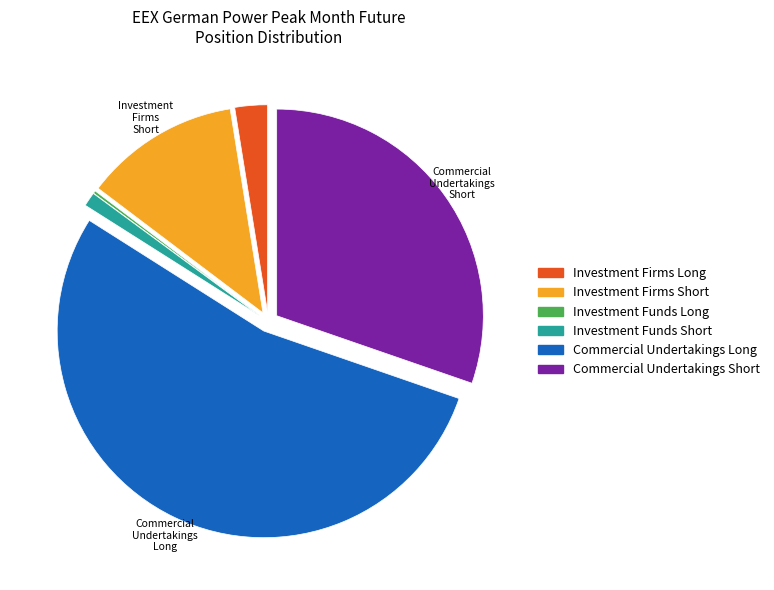

What is the ratio of the value at Commercial Undertakings Long to the value at Investment Funds Short?

48.7